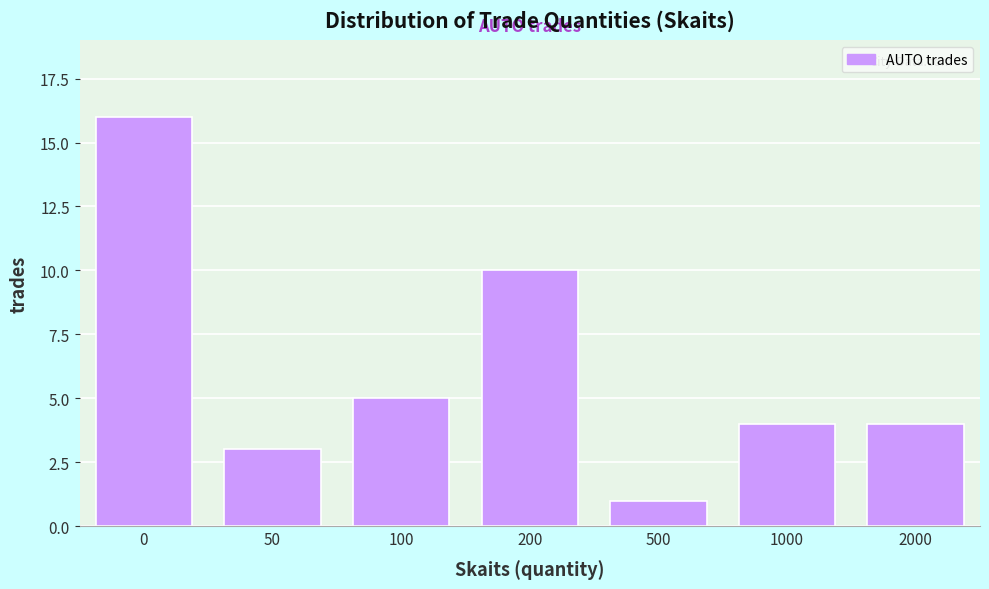

Reading left to right, extract all data points from this chart.

16	3	5	10	1	4	4